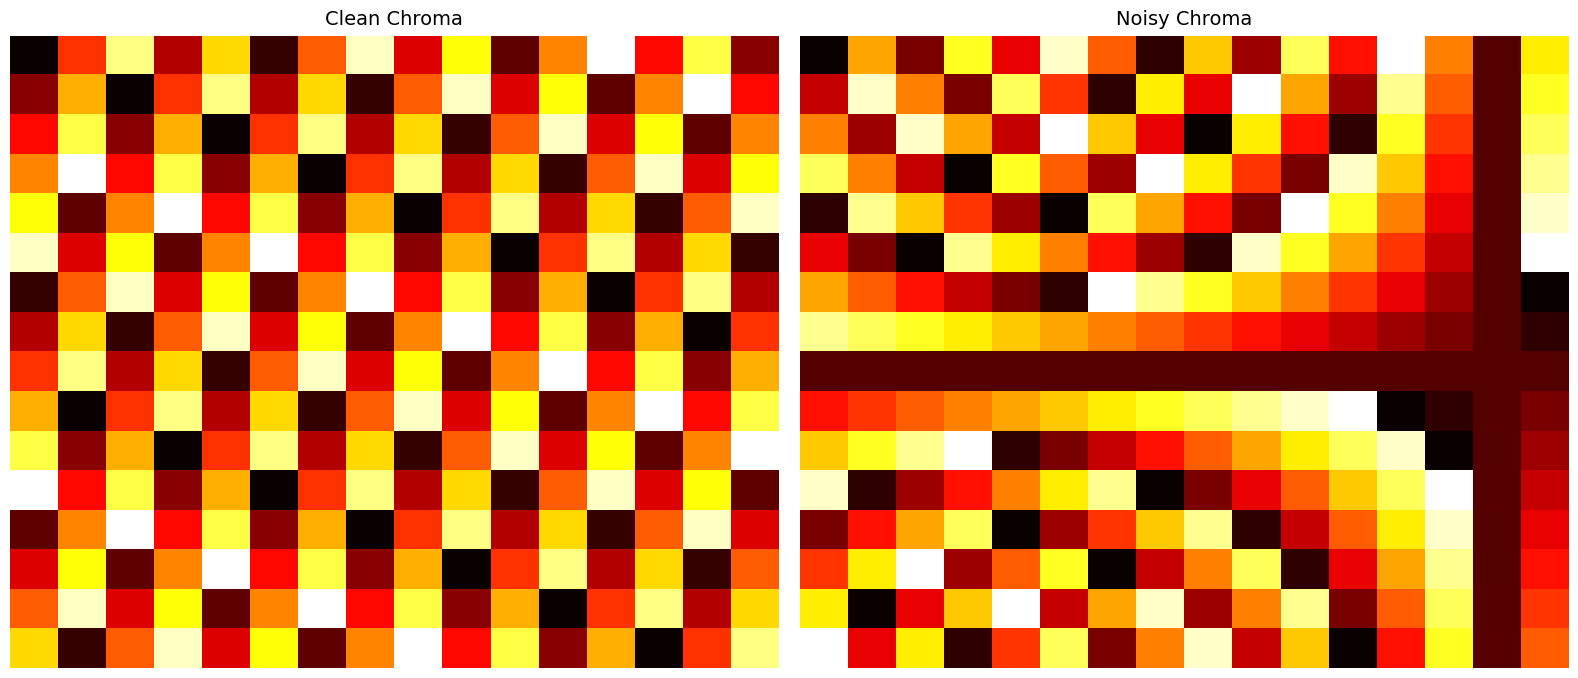

Between 15 and 13, which is larger?

15